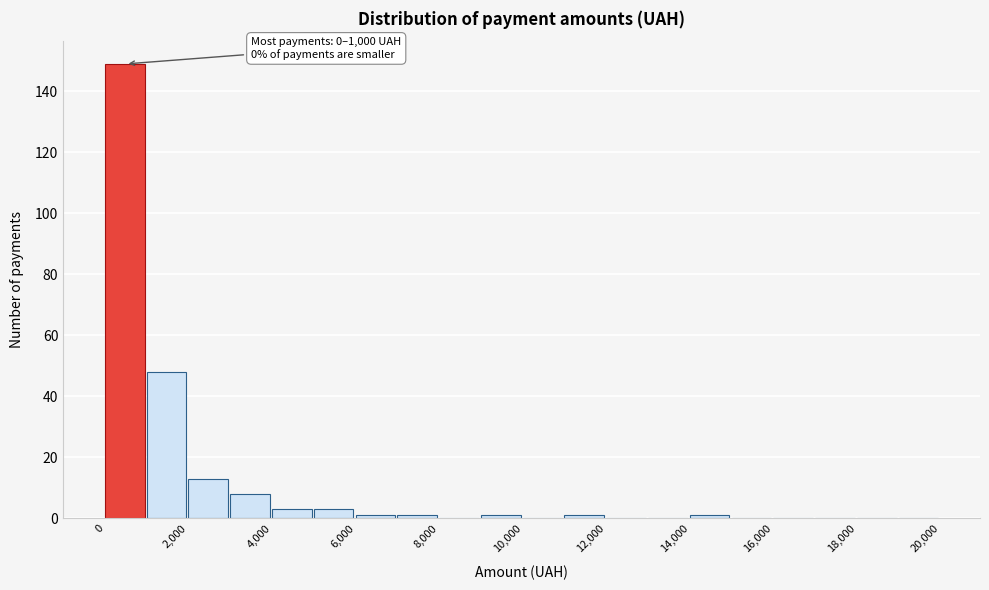

Which range on the x-axis has the tallest bar?

0 to 1000